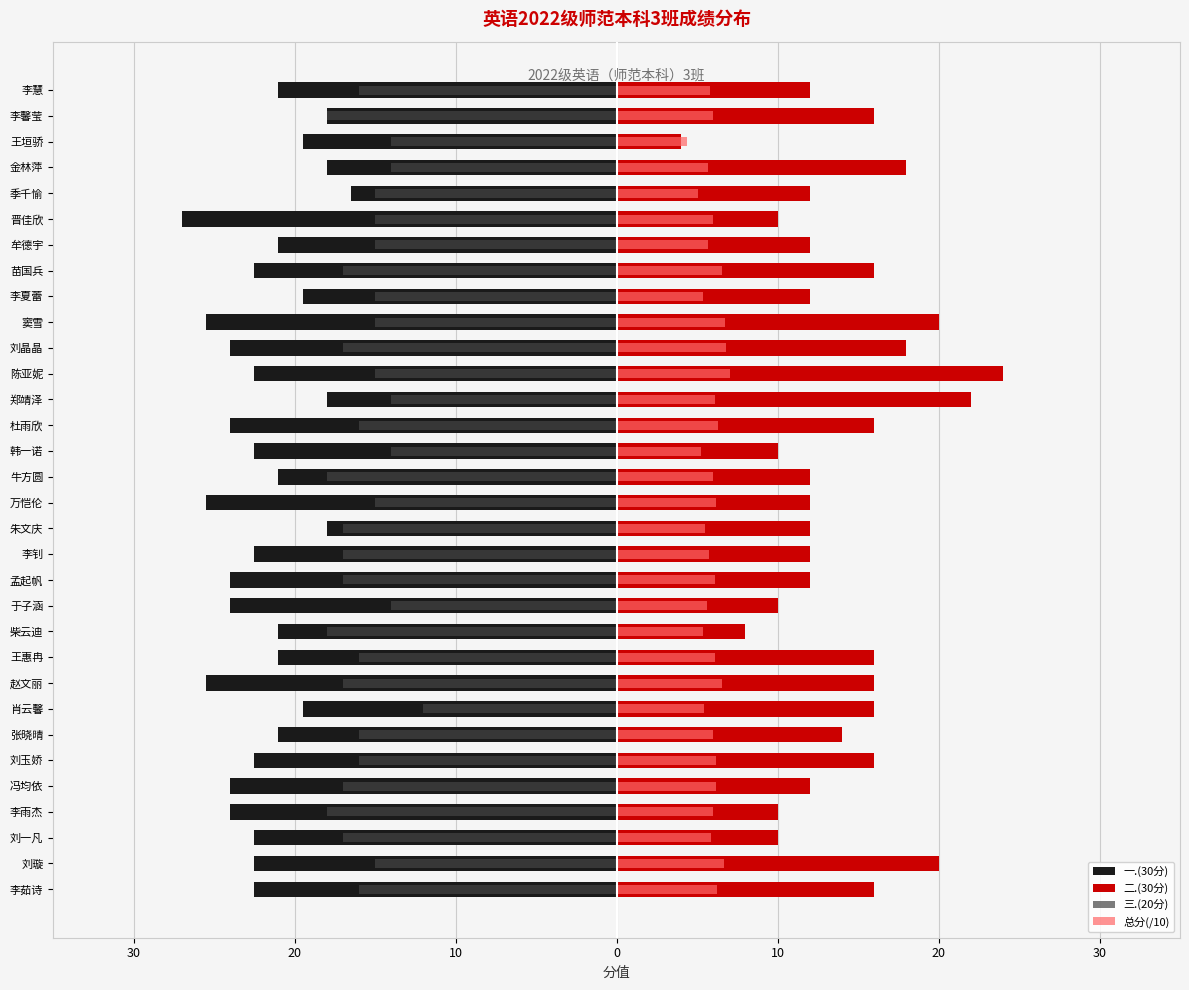

How many data points in 一.(30分) are less than -22?

18